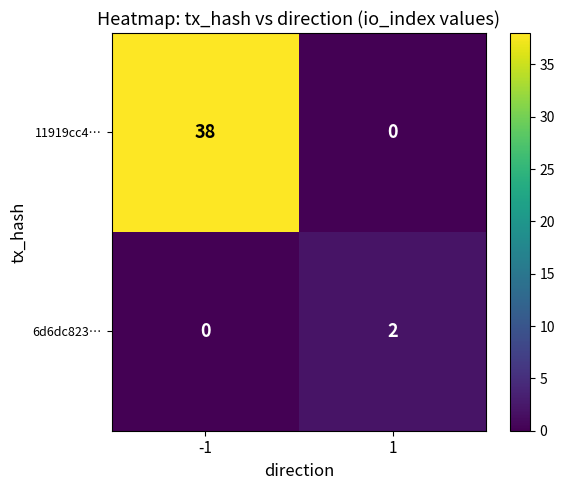

Reading left to right, extract all data points from this chart.

11919cc4…: 38	0
6d6dc823…: 0	2